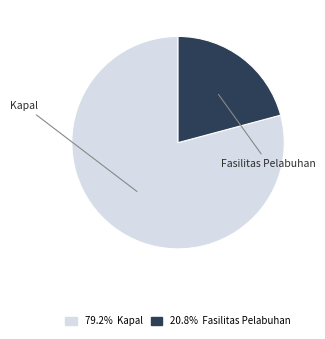

Does any single category account for the majority?

Yes